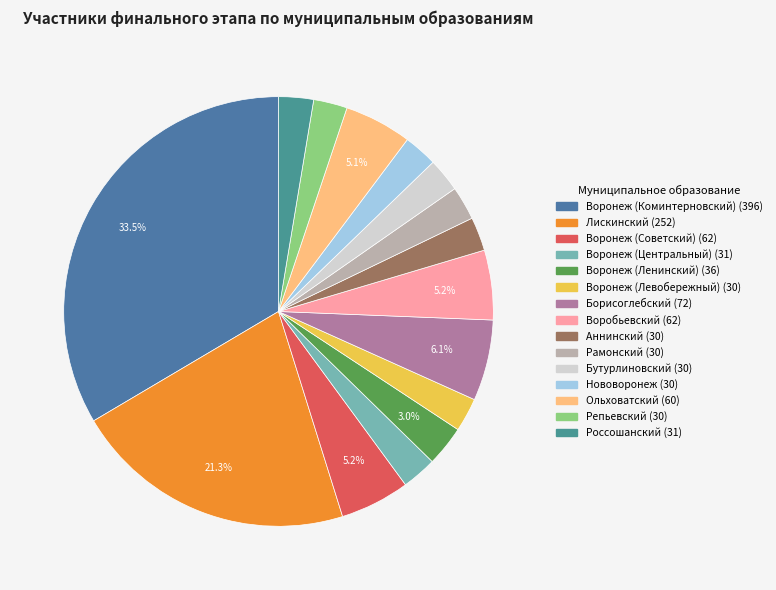

Which slice is the smallest?

Воронеж (Левобережный)